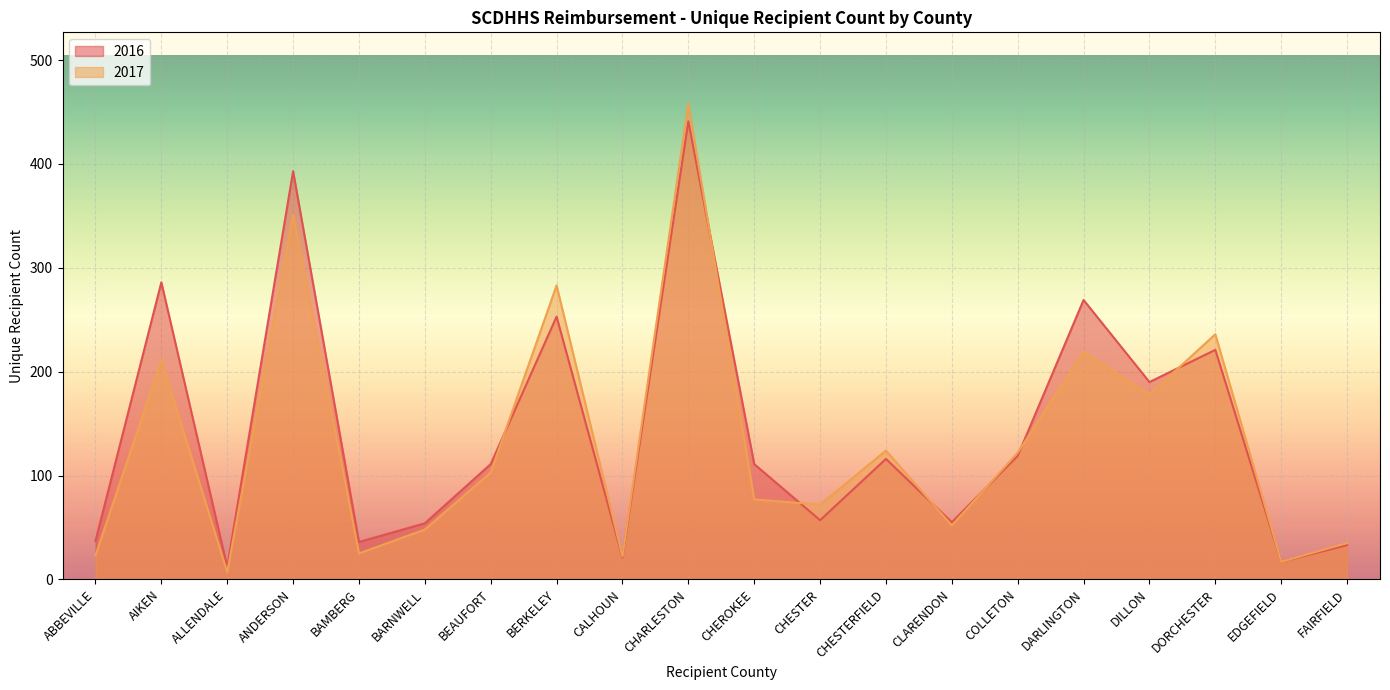

What is the difference between the second highest and second lowest values in the 2017 series?

334